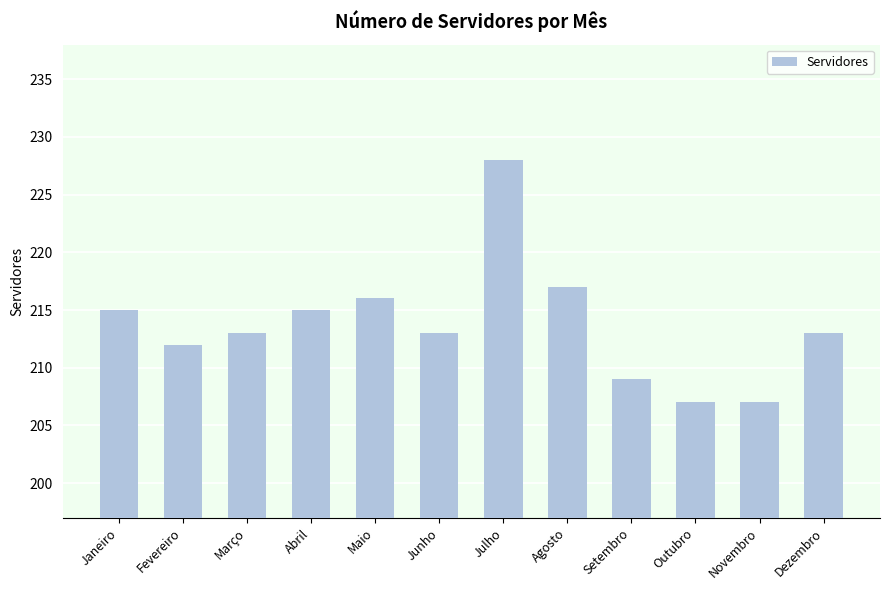

What is the difference between the maximum and minimum values?

21